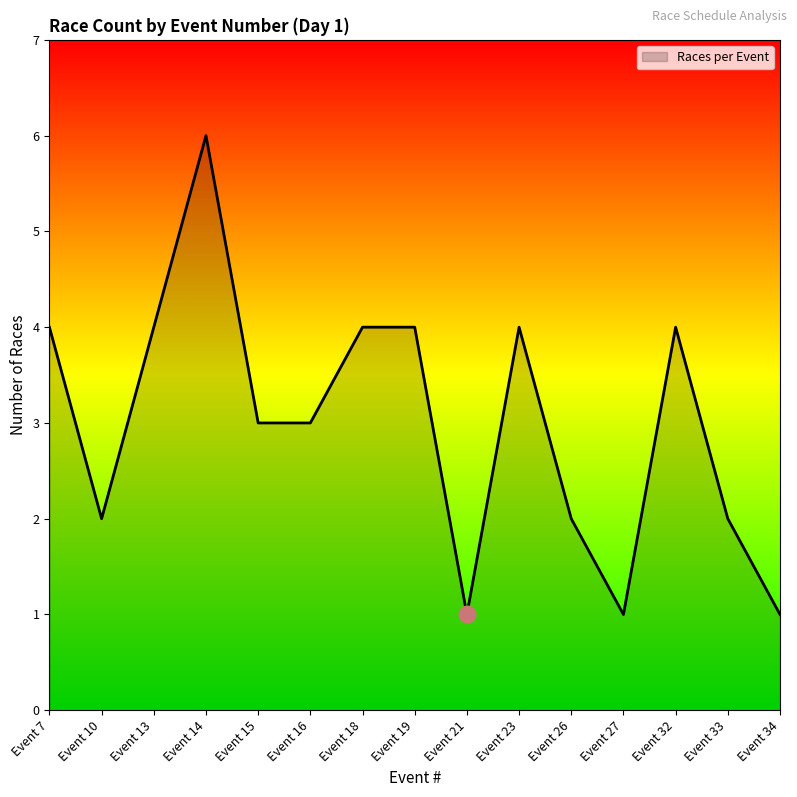

What is the maximum value shown in the chart?

6